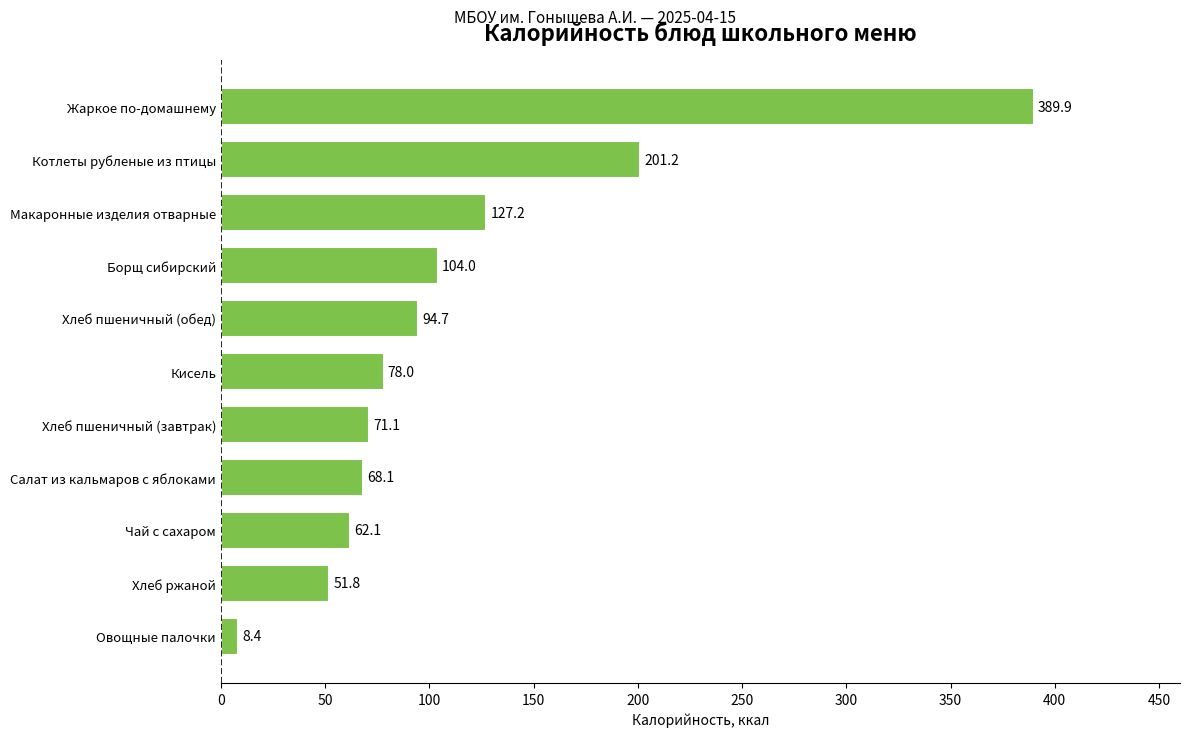

What is the sum of all values?

1256.5